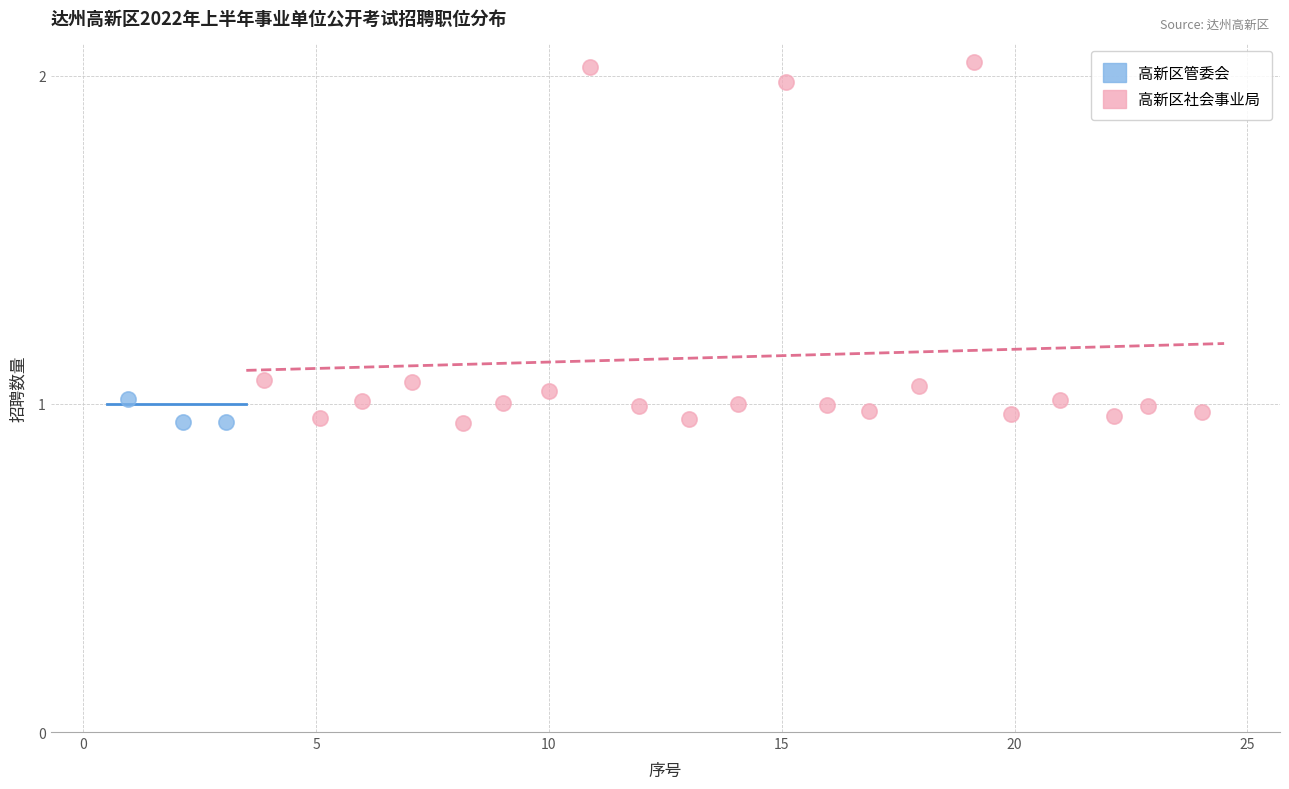

Which series reaches the maximum Y coordinate?

高新区社会事业局